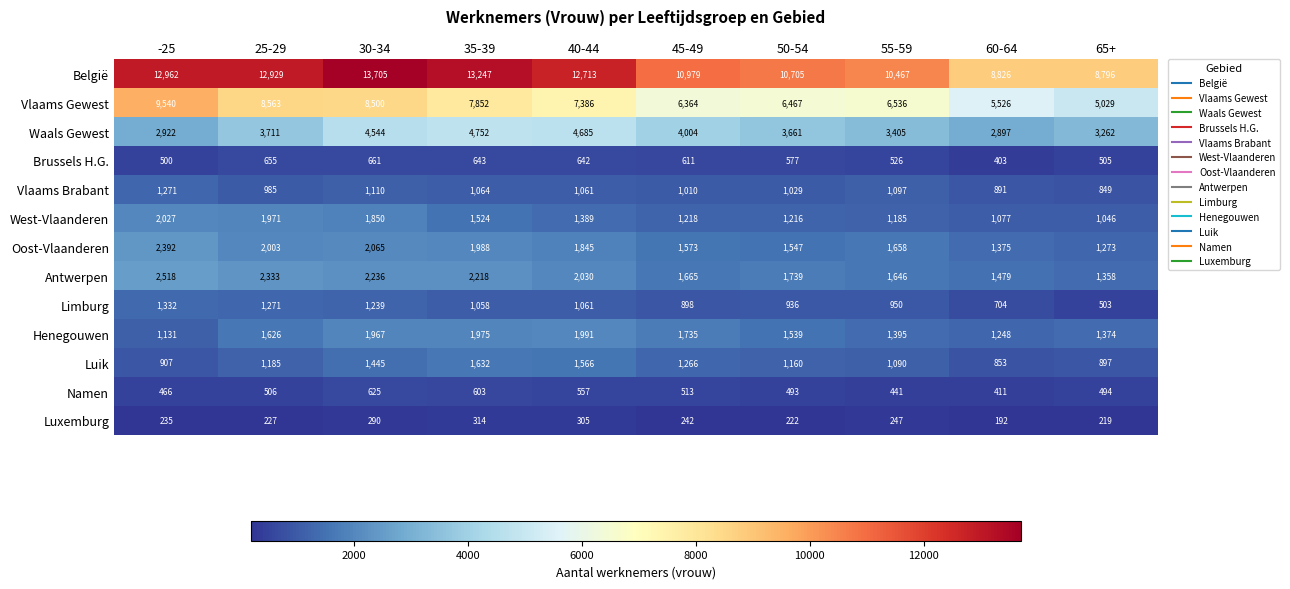

What is the maximum value shown in the chart?

13705